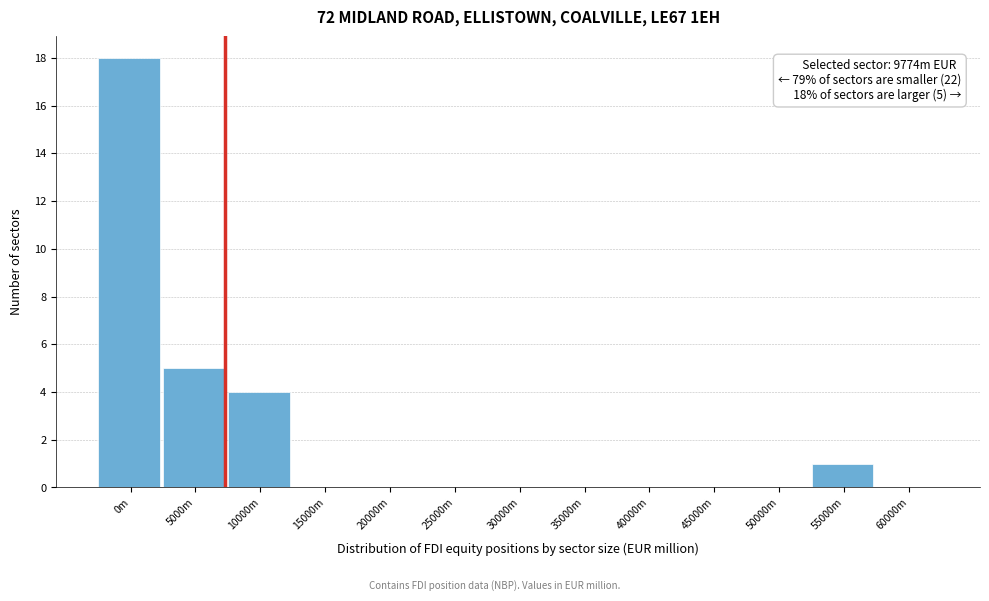

Reading left to right, extract all data points from this chart.

0m=18	5000m=5	10000m=4	15000m=0	20000m=0	25000m=0	30000m=0	35000m=0	40000m=0	45000m=0	50000m=0	55000m=1	60000m=0